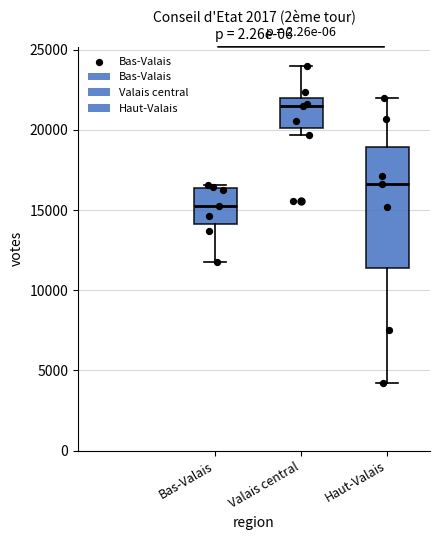

Where does the lower whisker of the box for Haut-Valais end on the y-axis? The values are not printed on the chart, so give them approximately, as read against the axis.

4000